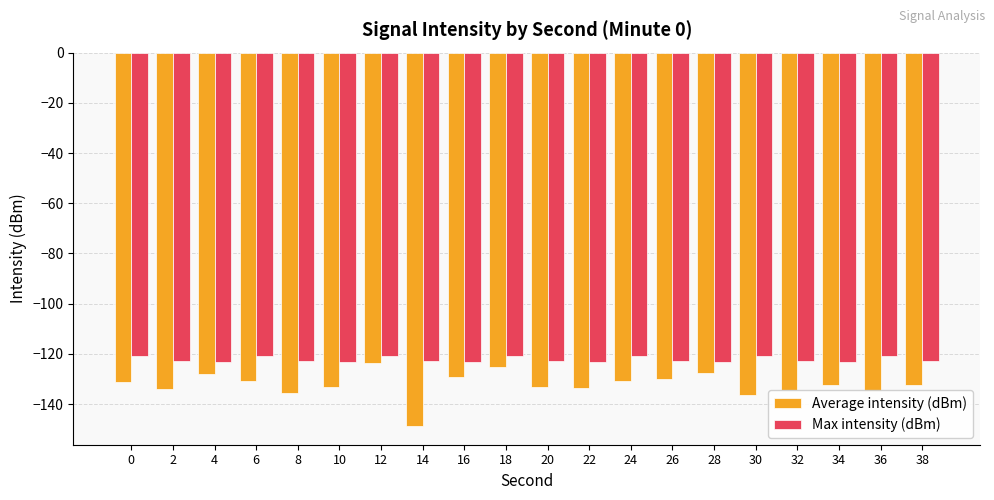

What are all the series names shown in the legend?

Average intensity (dBm), Max intensity (dBm)